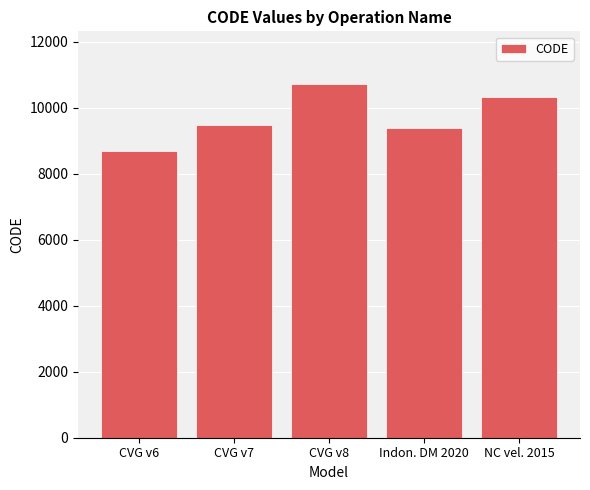

What is the value of the 1st bar from the left?

8676